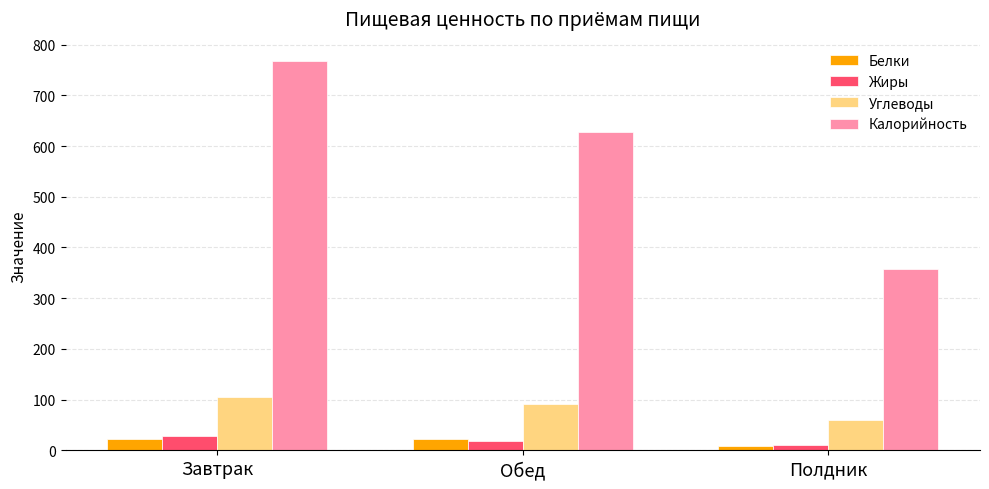

How many bars are there in total?

12